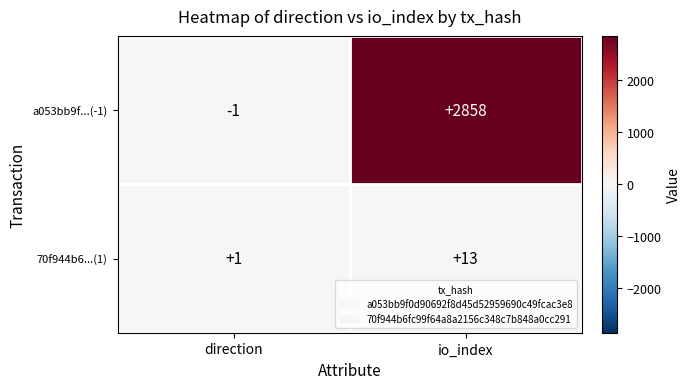

The 70f944b6...(1) series shows 1 at direction. True or false?

True